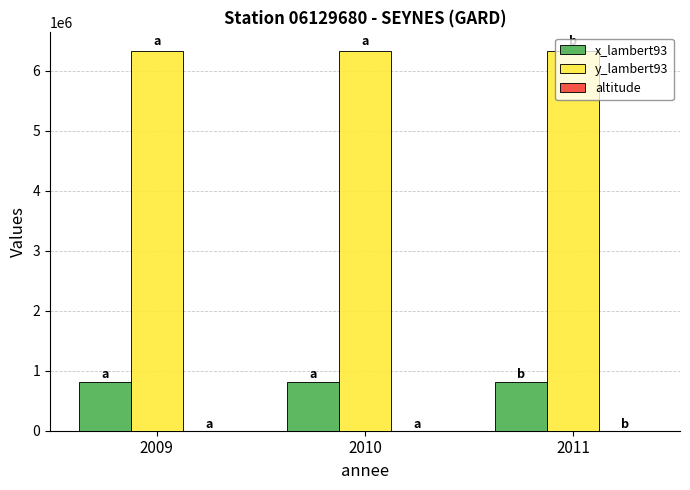

What is the average value of the y_lambert93 series?

6321337